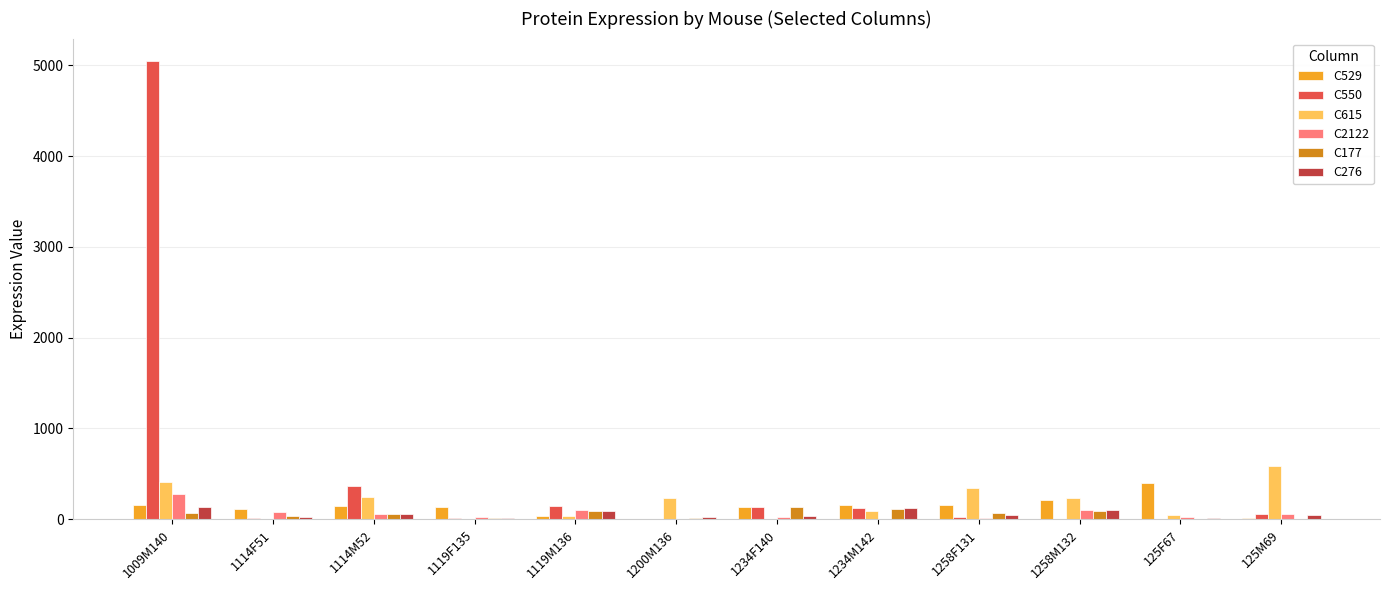

How many categories are shown in the chart?

12